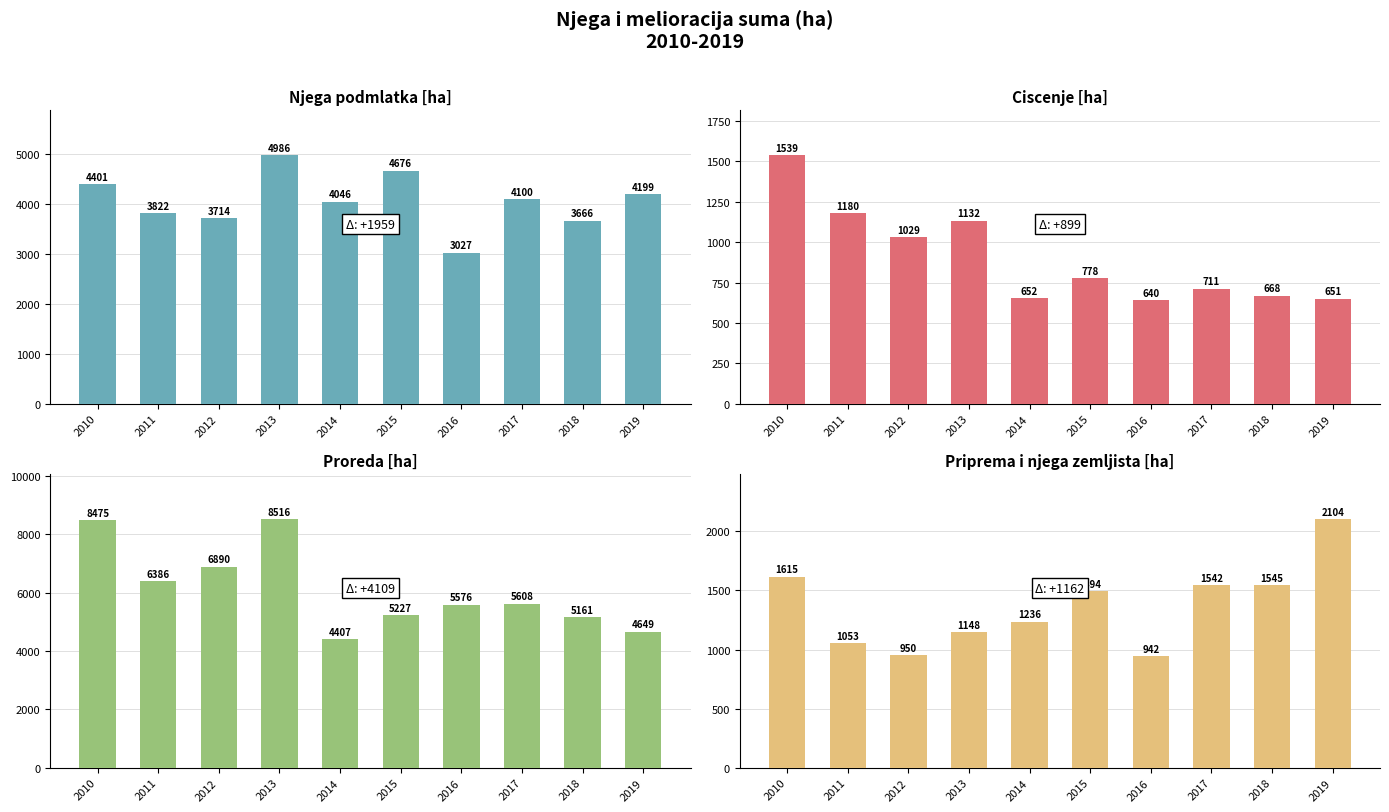

How many data points does each series have?

10